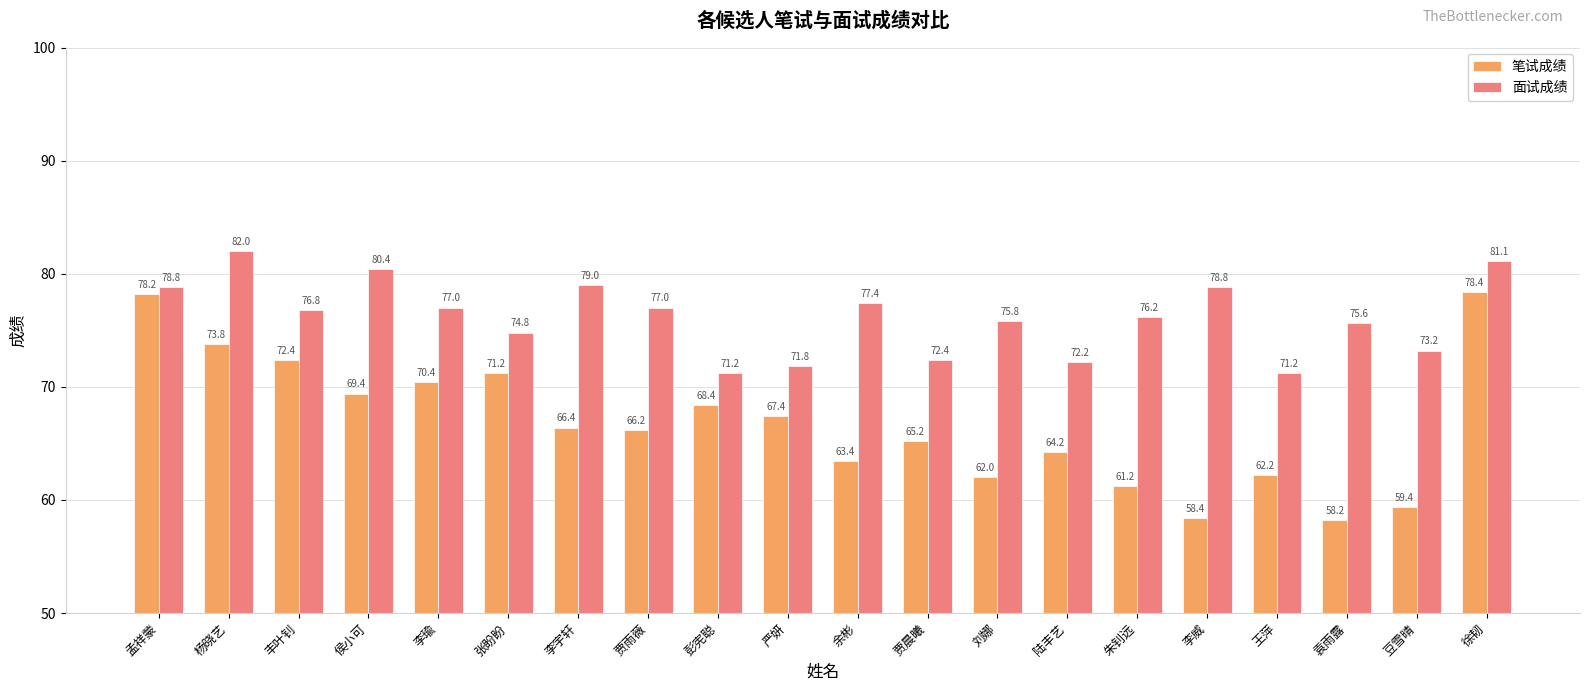

What position from the left is 彭宪聪?

9